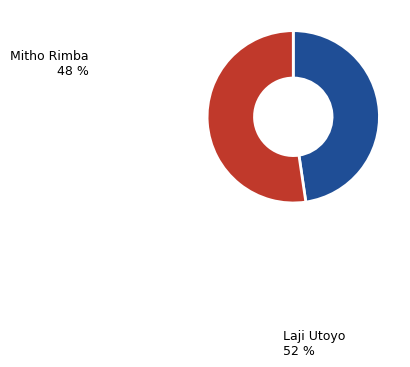

Is it true that Mitho Rimba is 37% of the pie?

False